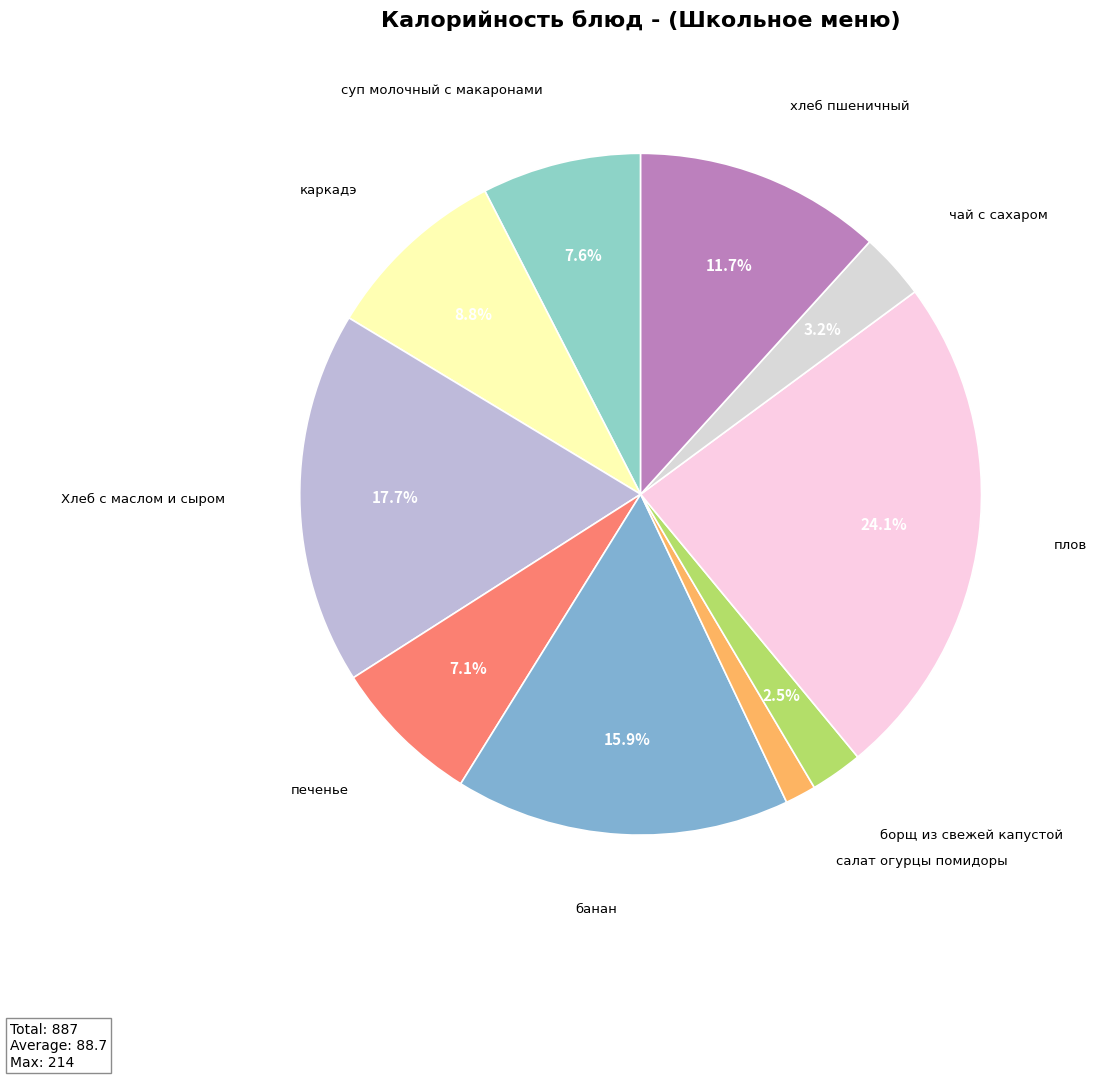

To the nearest percent, what percentage of the pie is банан?

16%